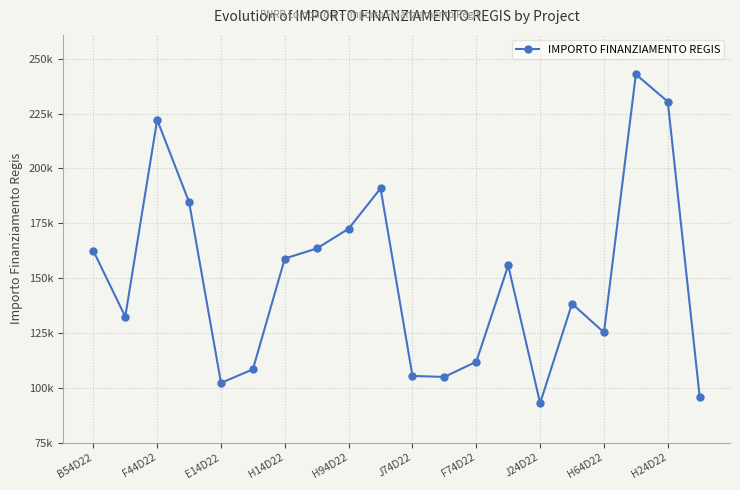

What is the label of the 9th point from the right?

11